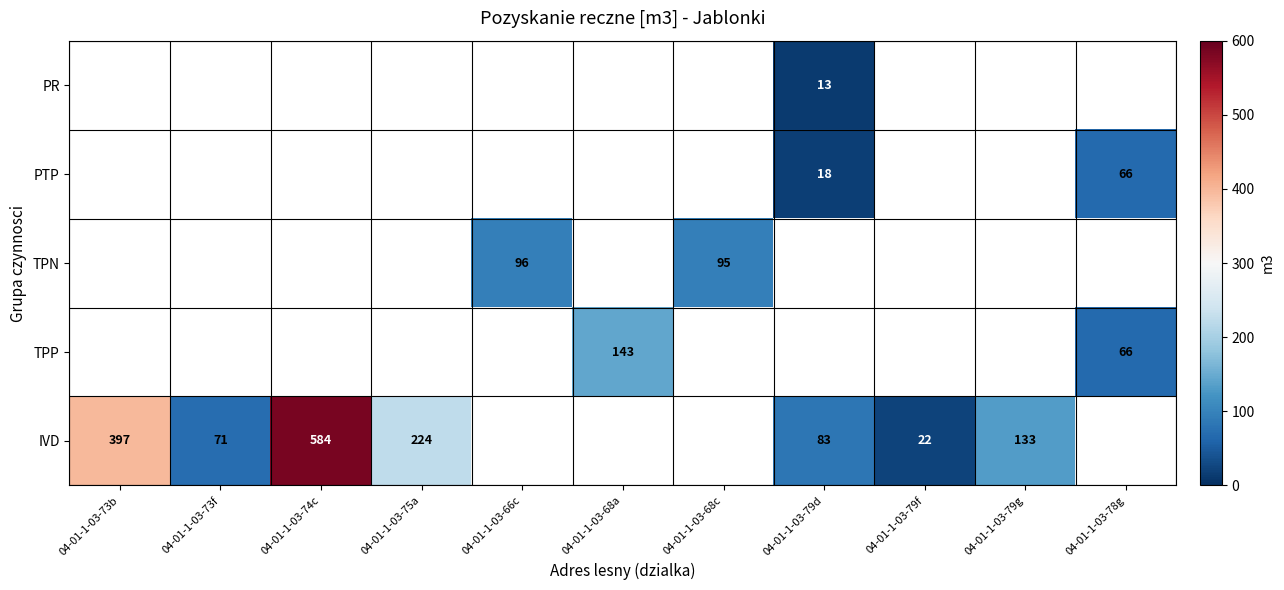

True or false: TPP has a value of 87 at 04-01-1-03-78g.

False